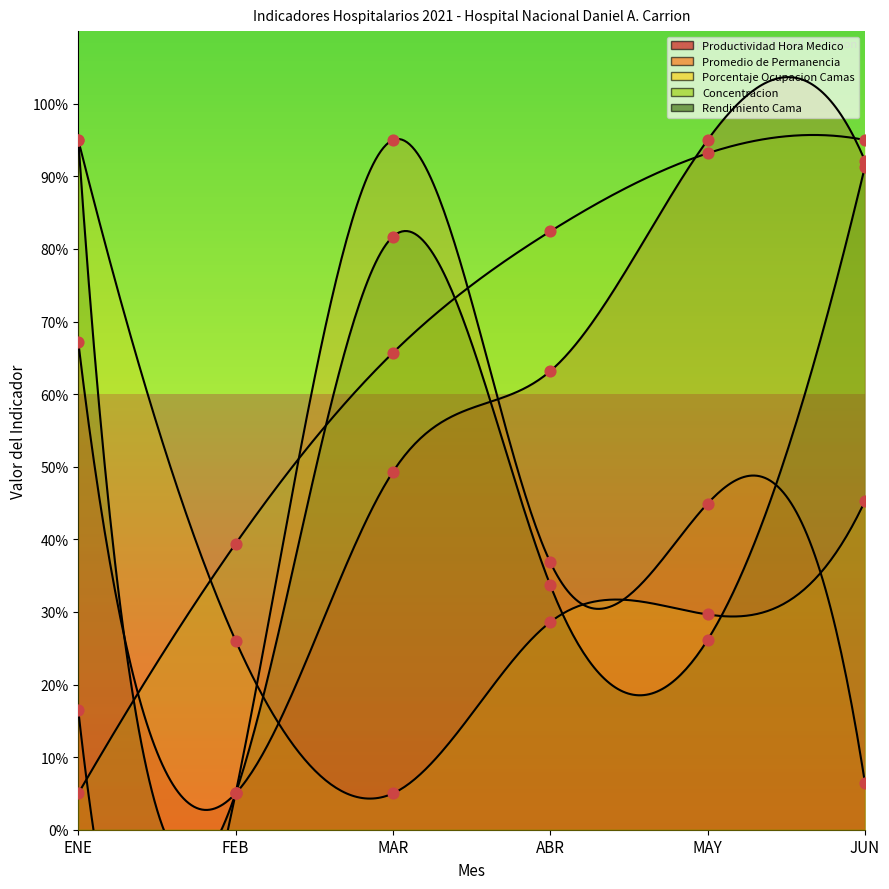

Which series reaches the maximum Y coordinate?

Productividad Hora Medico